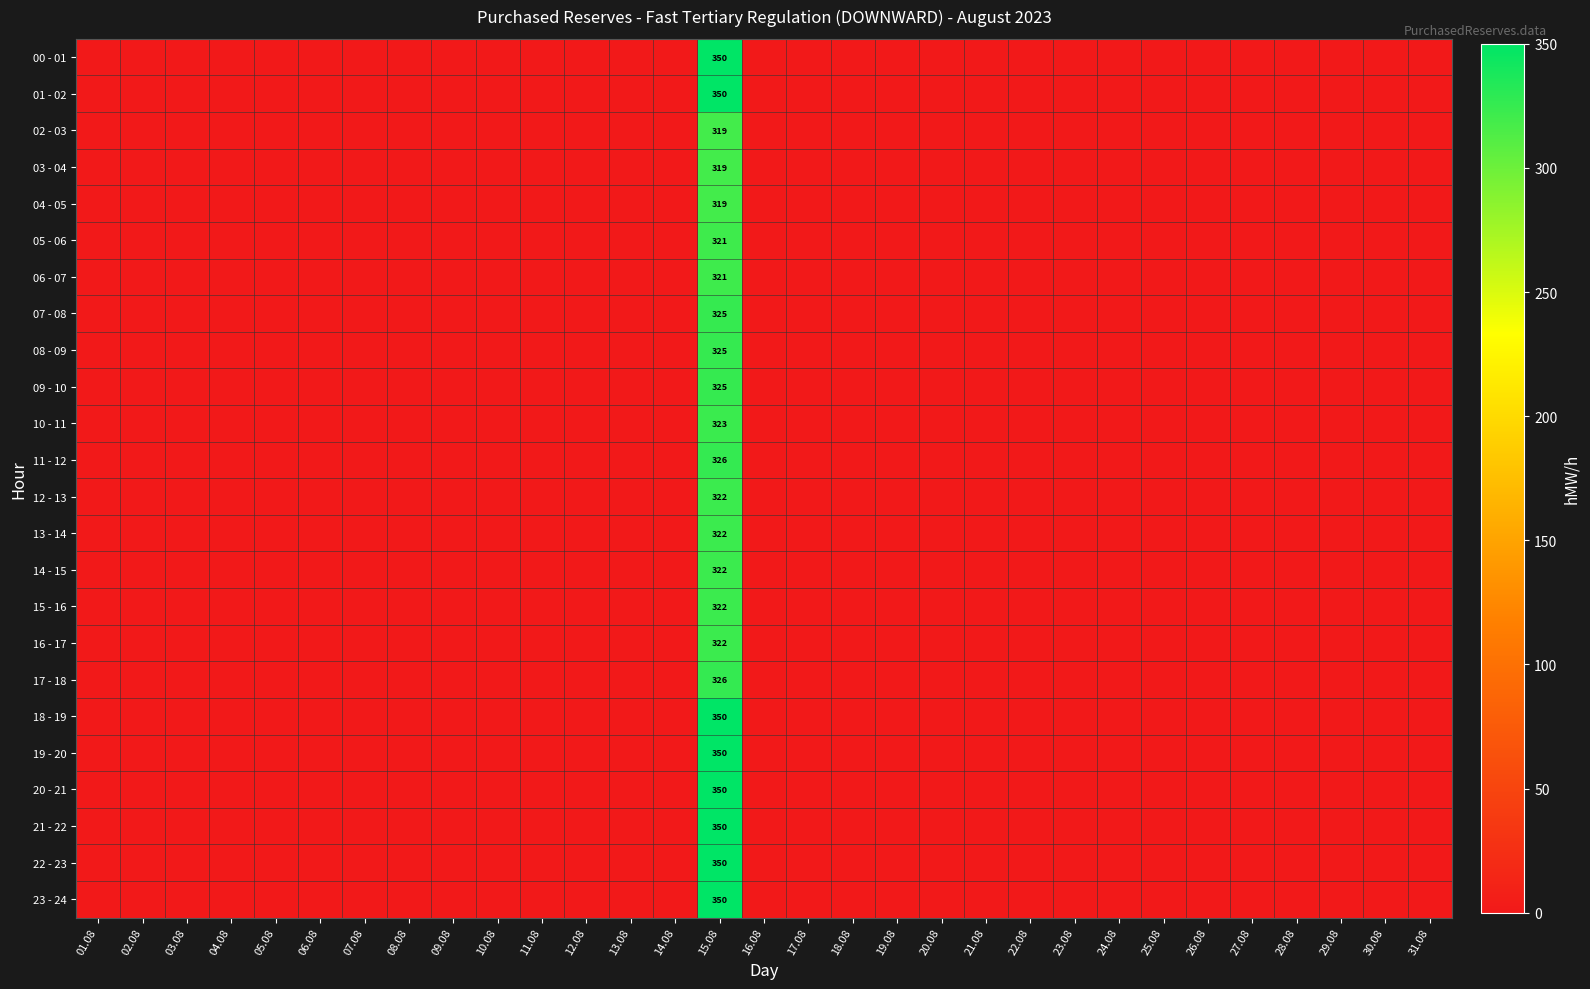

At which category is the sum across all series the highest?

15.08